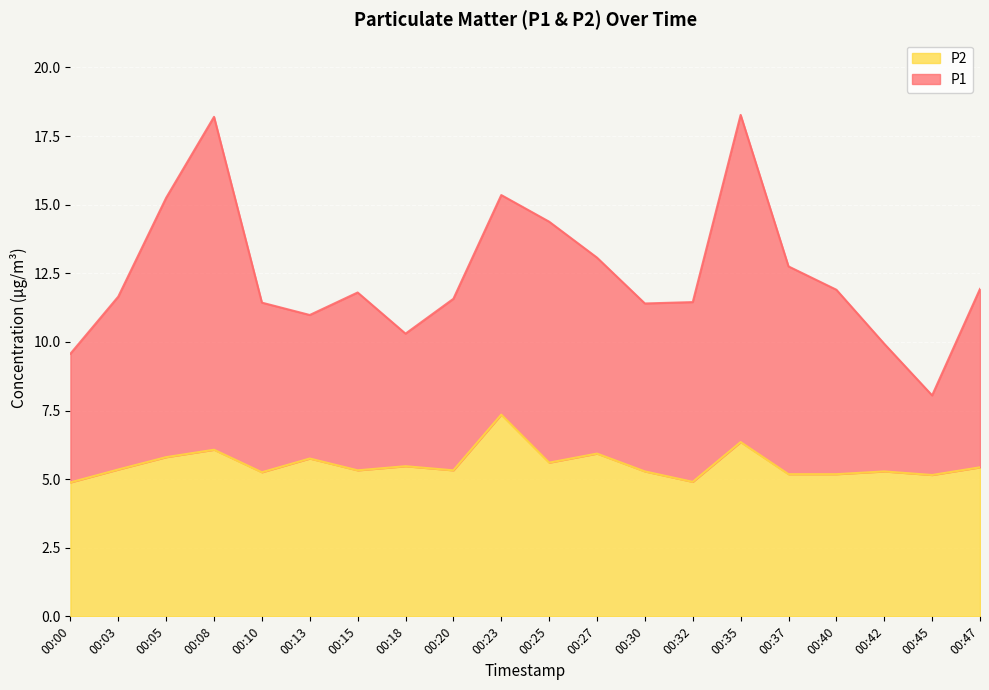

True or false: P1 and P2 intersect in this chart.

False